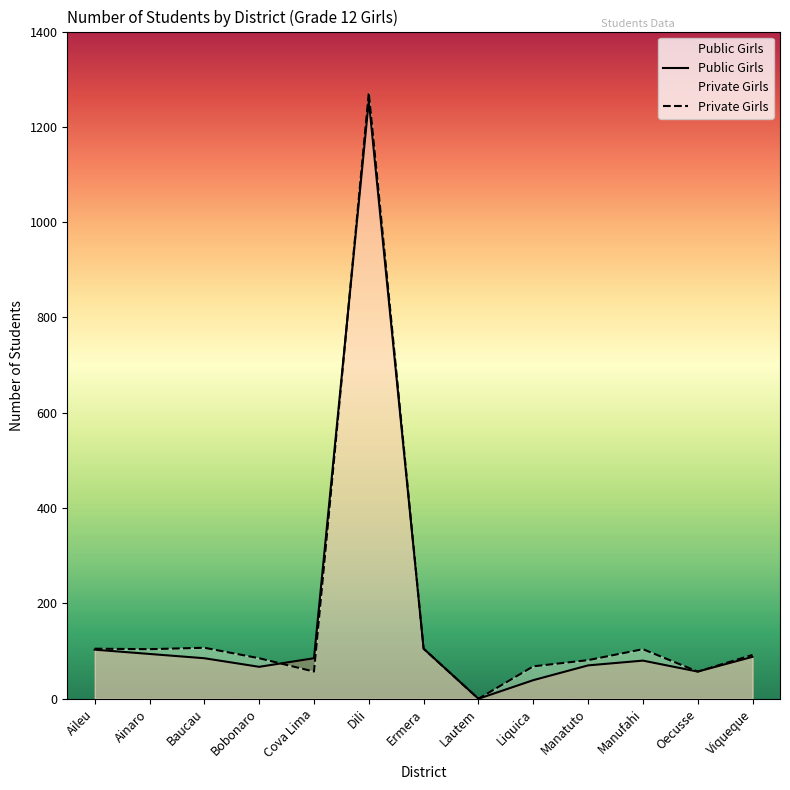

True or false: Public Girls has more than 2 points higher than both neighbors.

False